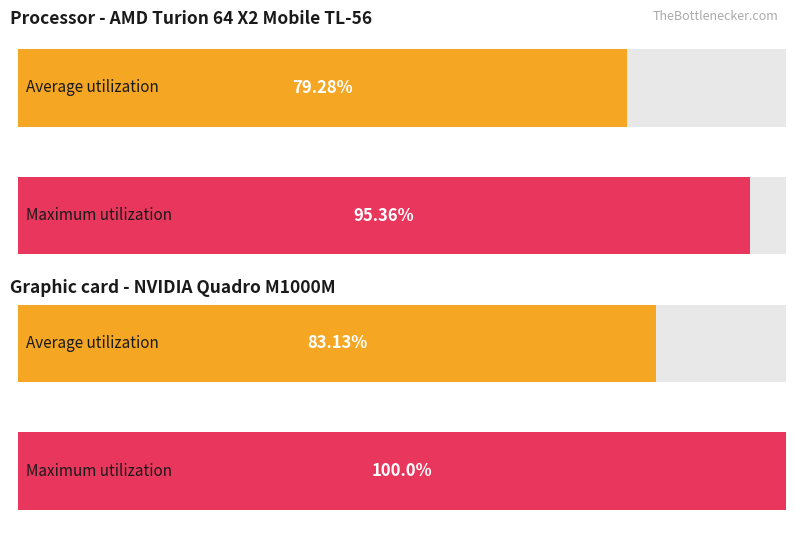

How many bars are there in each group?

2